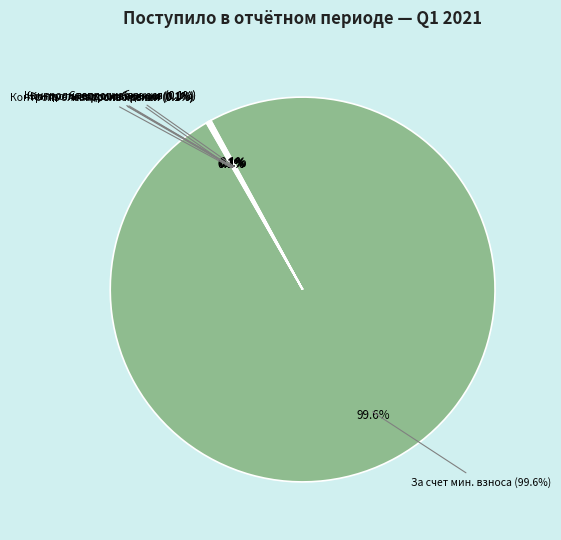

What is the total percentage of Строительный контроль теплоснабжения and сверх минимального размера взноса?

0.1%